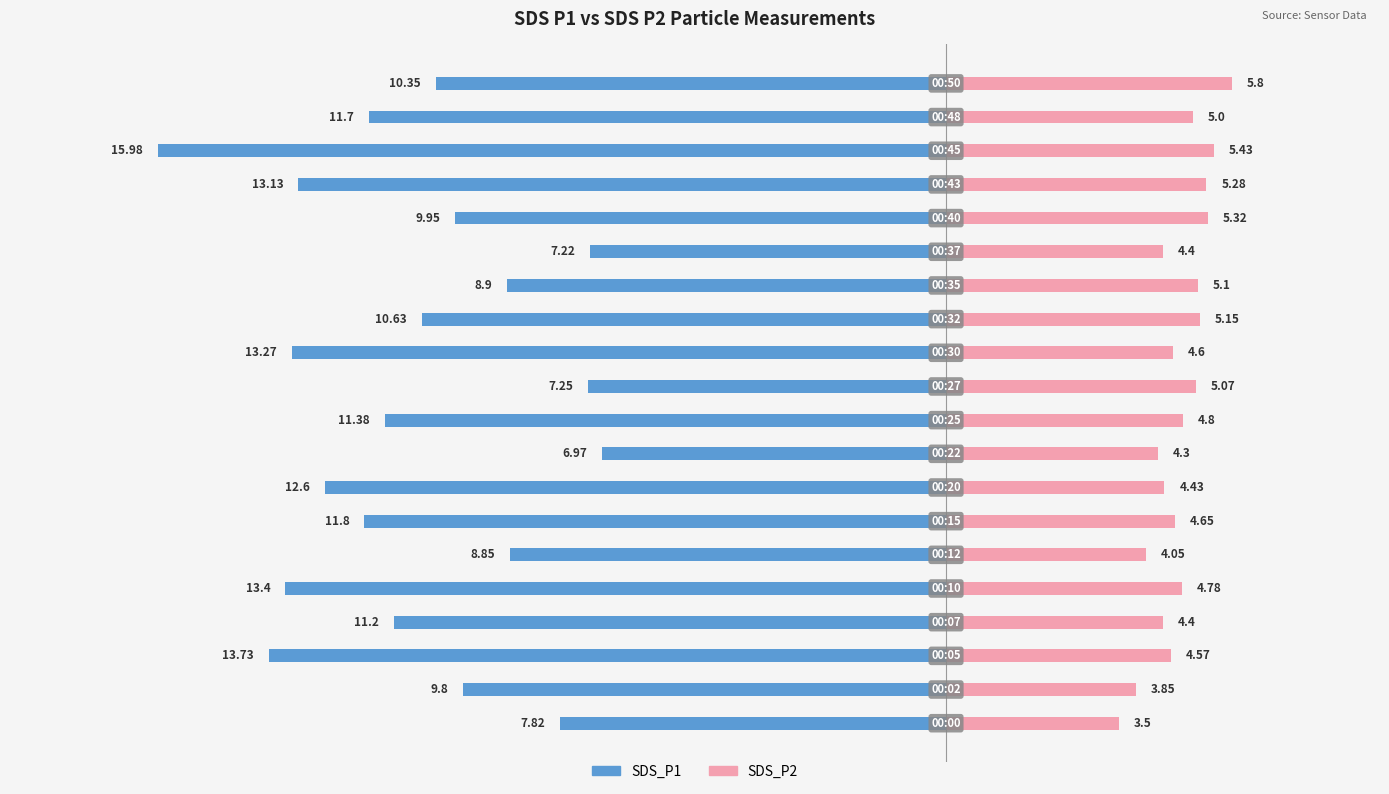

Is the value of SDS_P1 at 15 greater than the value of SDS_P2 at 9?

No